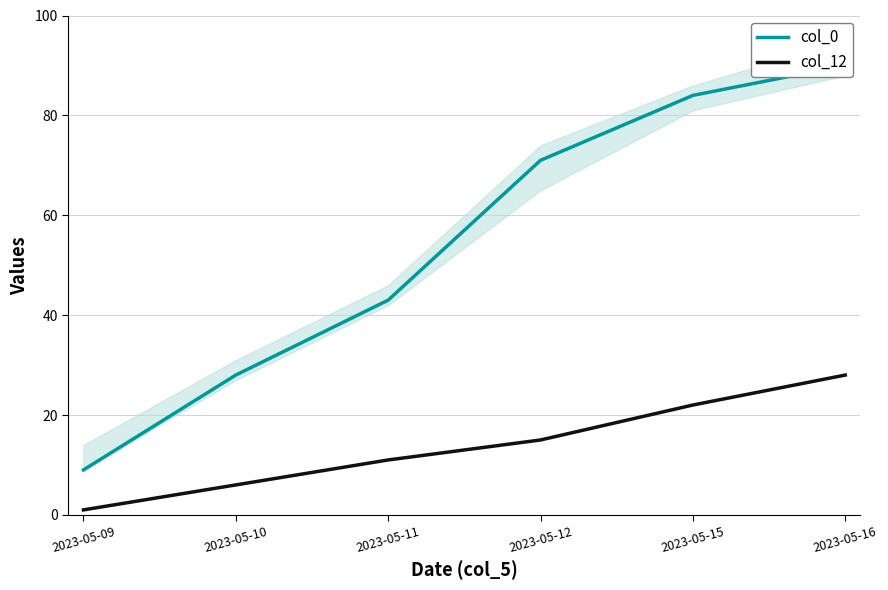

Where is col_12 nearest to the value 14?

2023-05-12